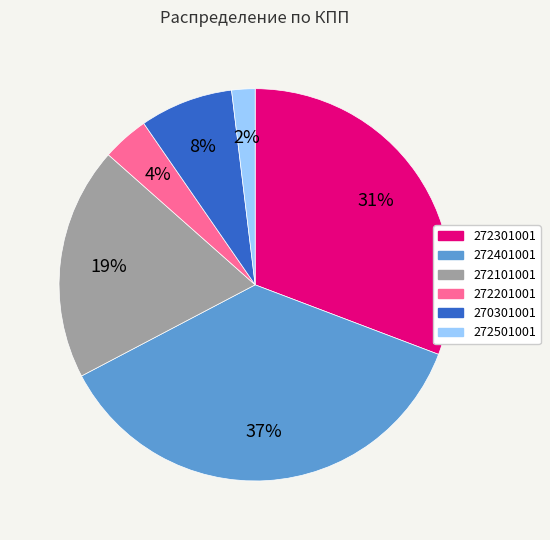

The 272301001 slice represents 41% of the pie. True or false?

False